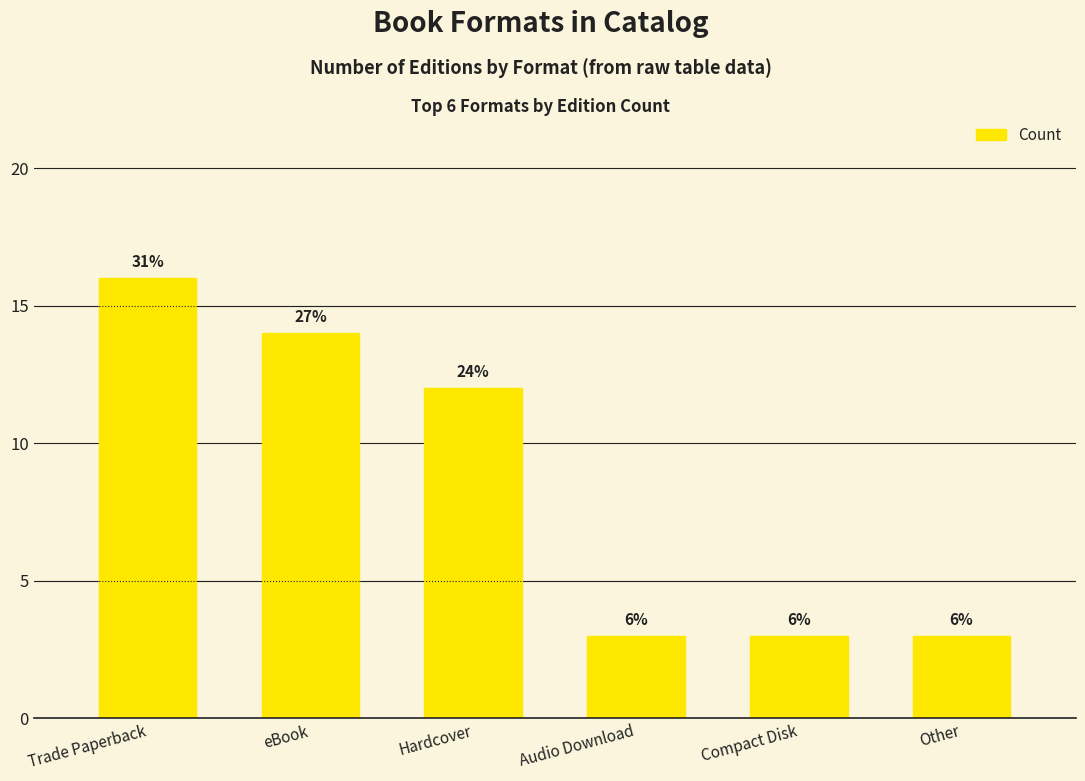

What is the sum of the values at Audio Download and Compact Disk?

6